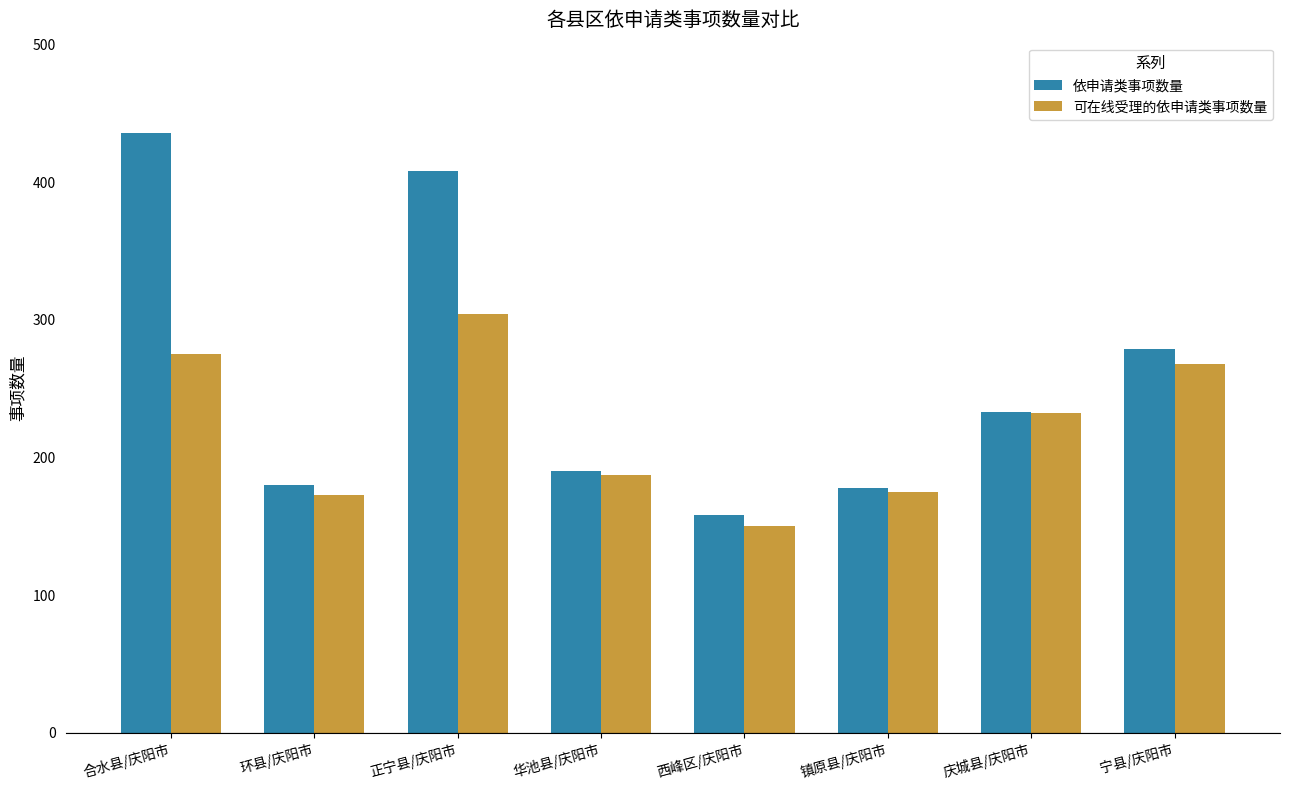

What is the spread (max minus min) of values at 正宁县/庆阳市?

104